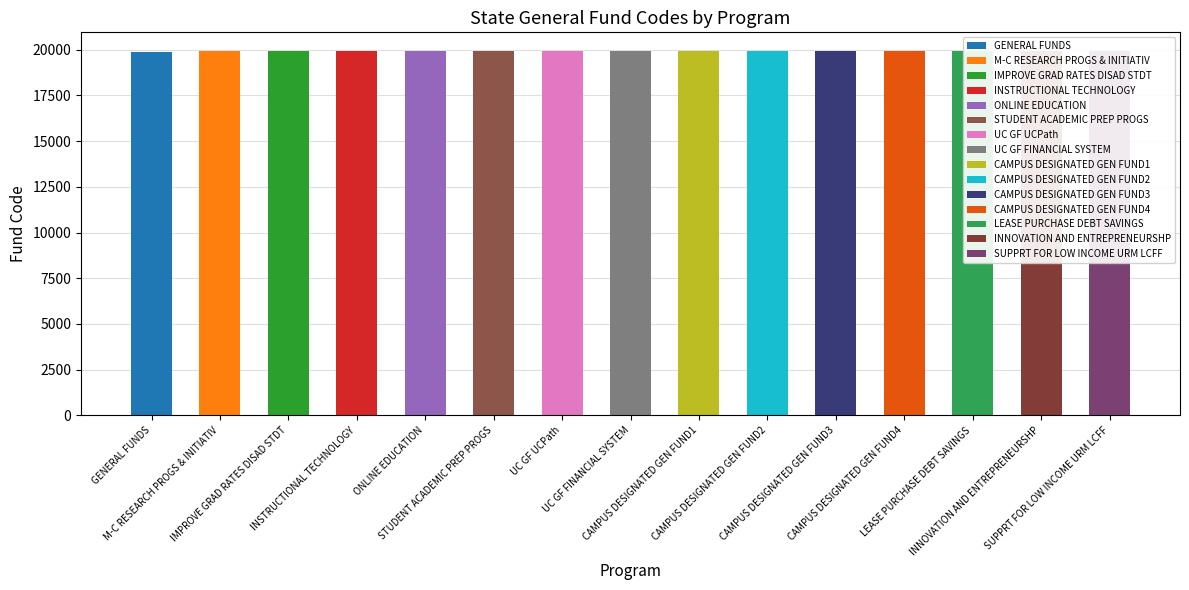

Rank the categories by value from lowest to highest.

GENERAL FUNDS, M-C RESEARCH PROGS & INITIATIV, IMPROVE GRAD RATES DISAD STDT, INSTRUCTIONAL TECHNOLOGY, ONLINE EDUCATION, STUDENT ACADEMIC PREP PROGS, UC GF UCPath, UC GF FINANCIAL SYSTEM, CAMPUS DESIGNATED GEN FUND1, CAMPUS DESIGNATED GEN FUND2, CAMPUS DESIGNATED GEN FUND3, CAMPUS DESIGNATED GEN FUND4, LEASE PURCHASE DEBT SAVINGS, INNOVATION AND ENTREPRENEURSHP, SUPPRT FOR LOW INCOME URM LCFF